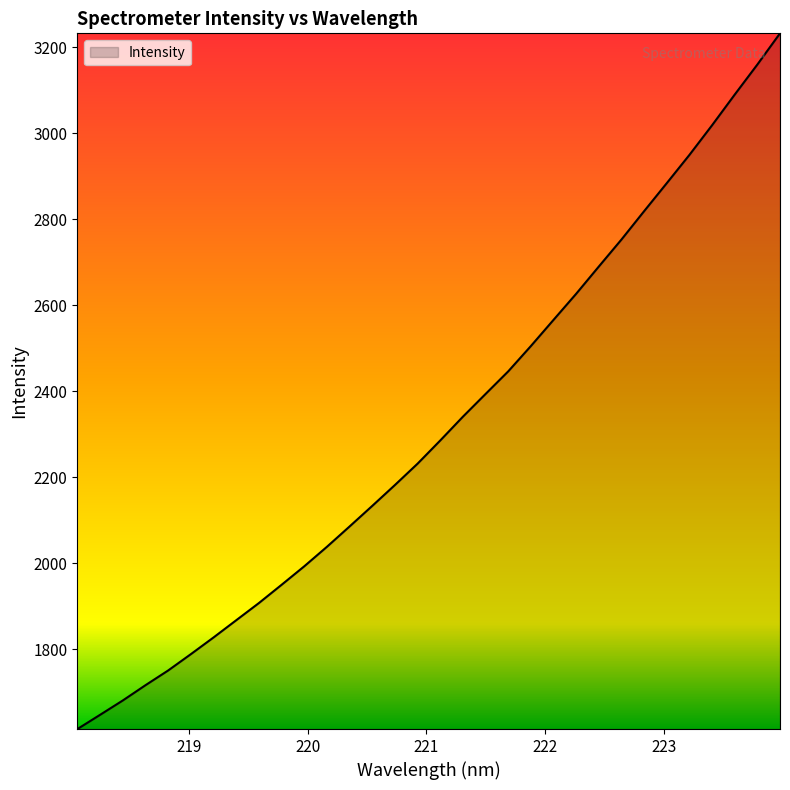

What is the difference between the maximum and minimum values?

1617.6